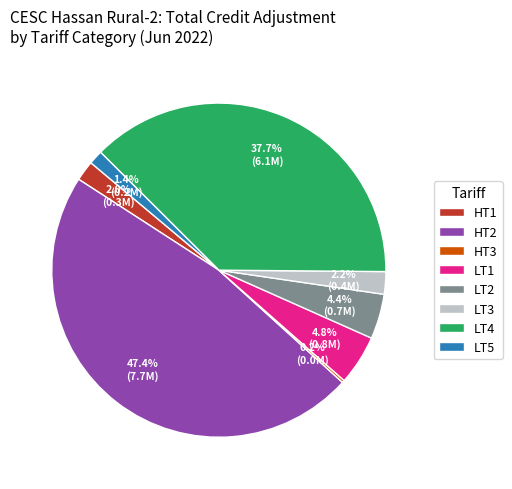

What percentage is the HT1 slice, to the nearest percent?

2%